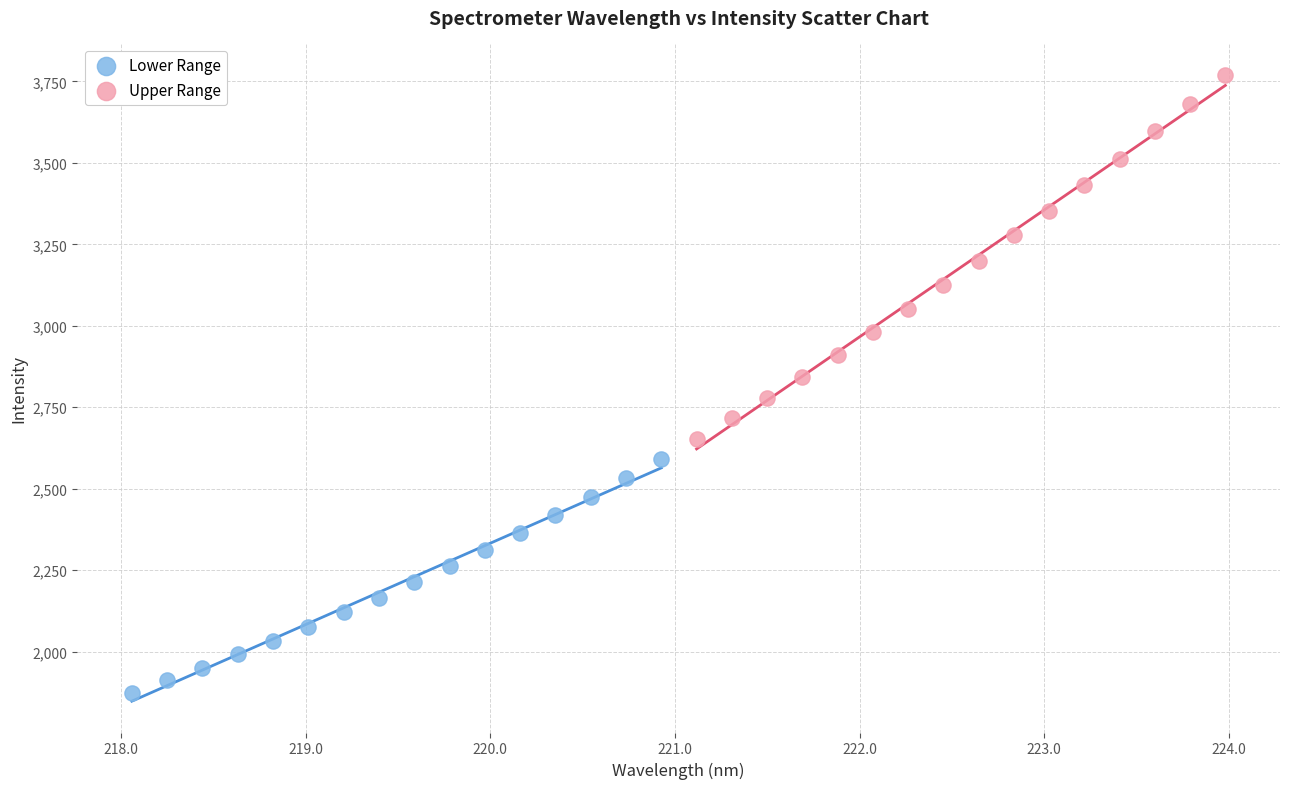

Which series reaches the minimum Y coordinate?

Lower Range